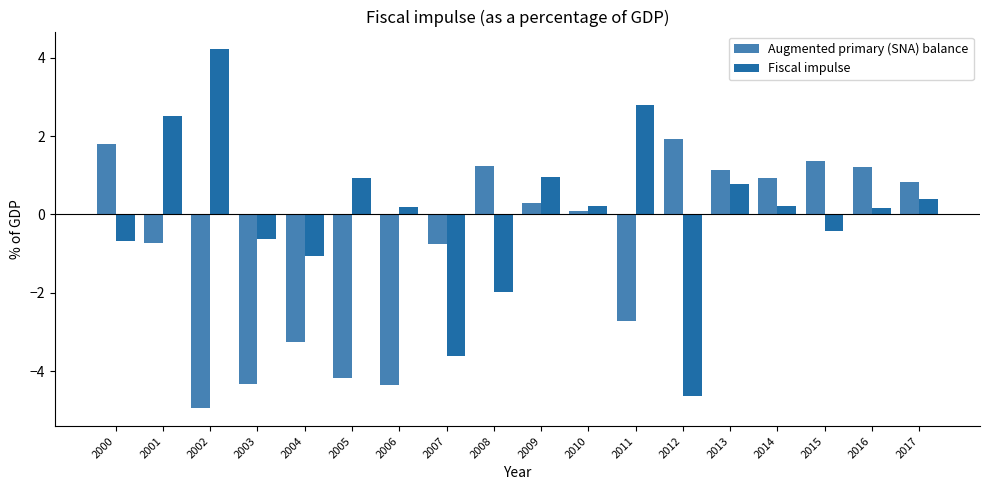

True or false: Augmented primary (SNA) balance has a value of -8.5 at 2002.

False